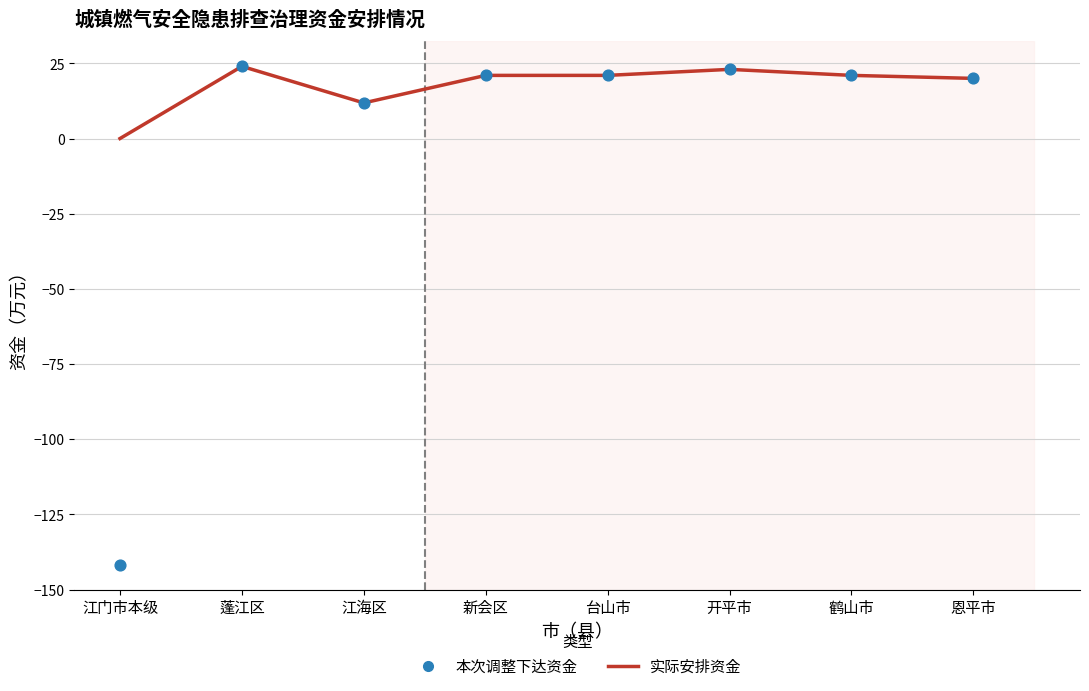

What are all the series names shown in the legend?

实际安排资金, 本次调整下达资金